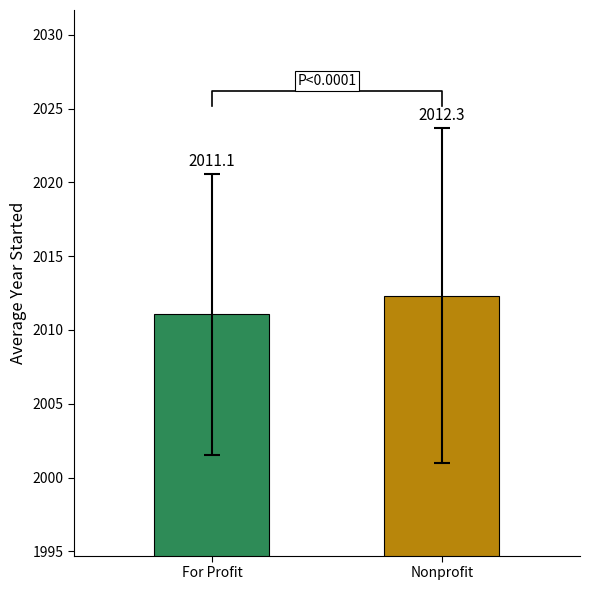

What is the difference between the maximum and minimum values?

1.3